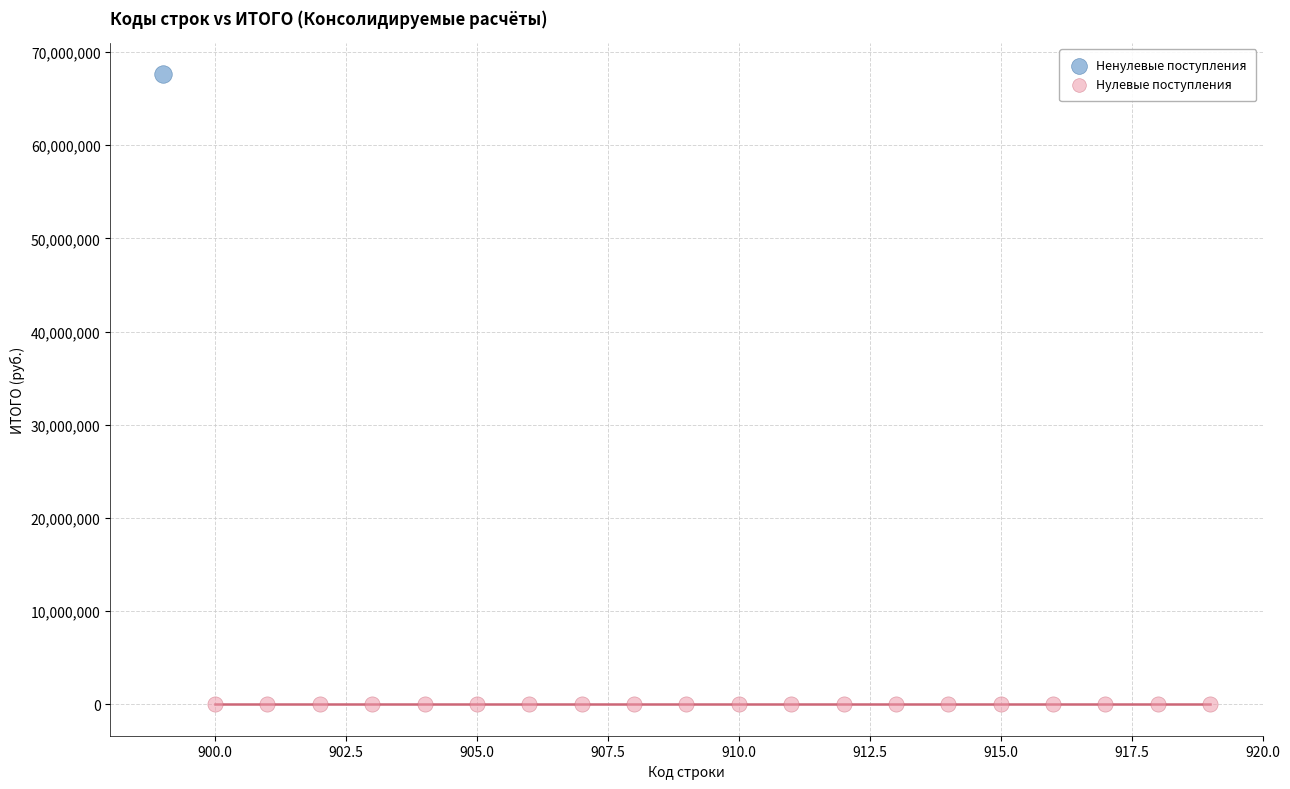

What are all the series names shown in the legend?

Ненулевые поступления, Нулевые поступления